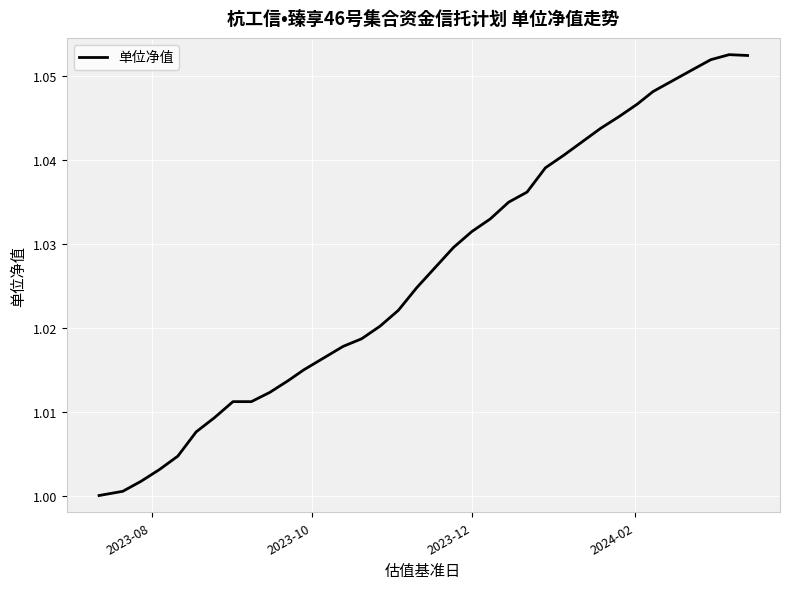

How many lines are shown in the chart?

1